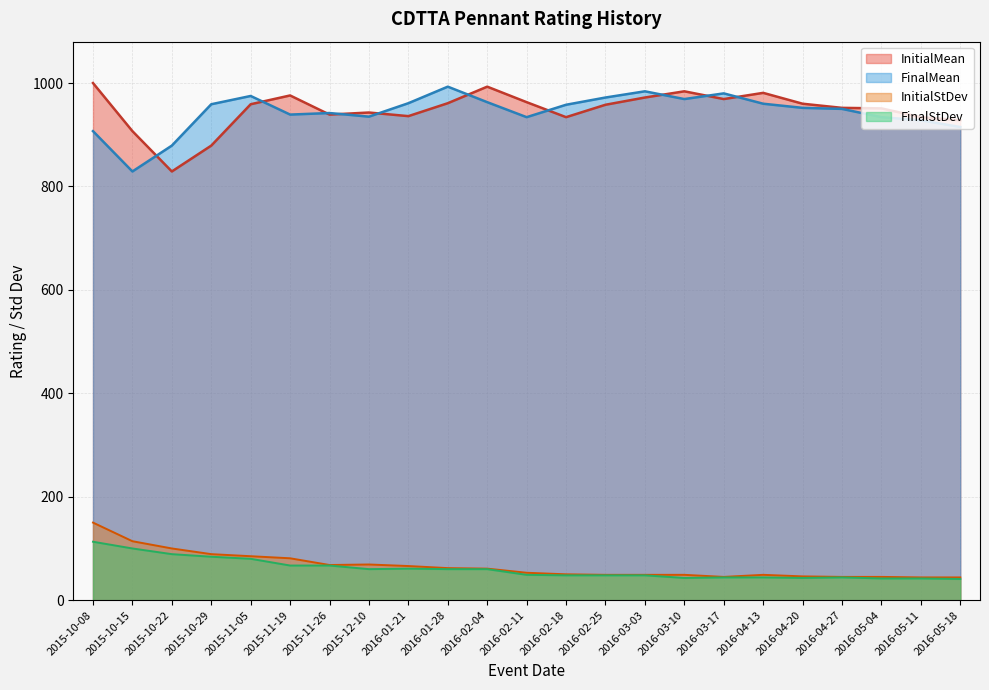

What is the spread (max minus min) of values at 2016-02-18?

910